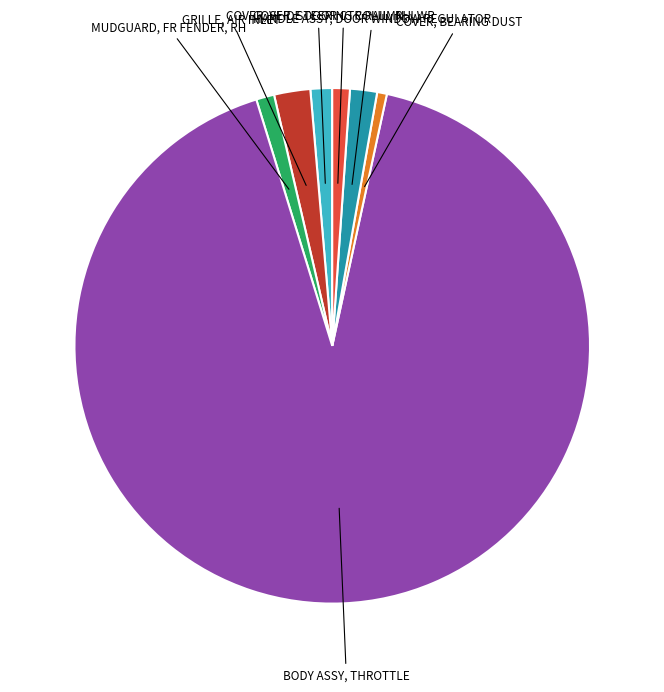

Is there a majority slice in this chart?

Yes